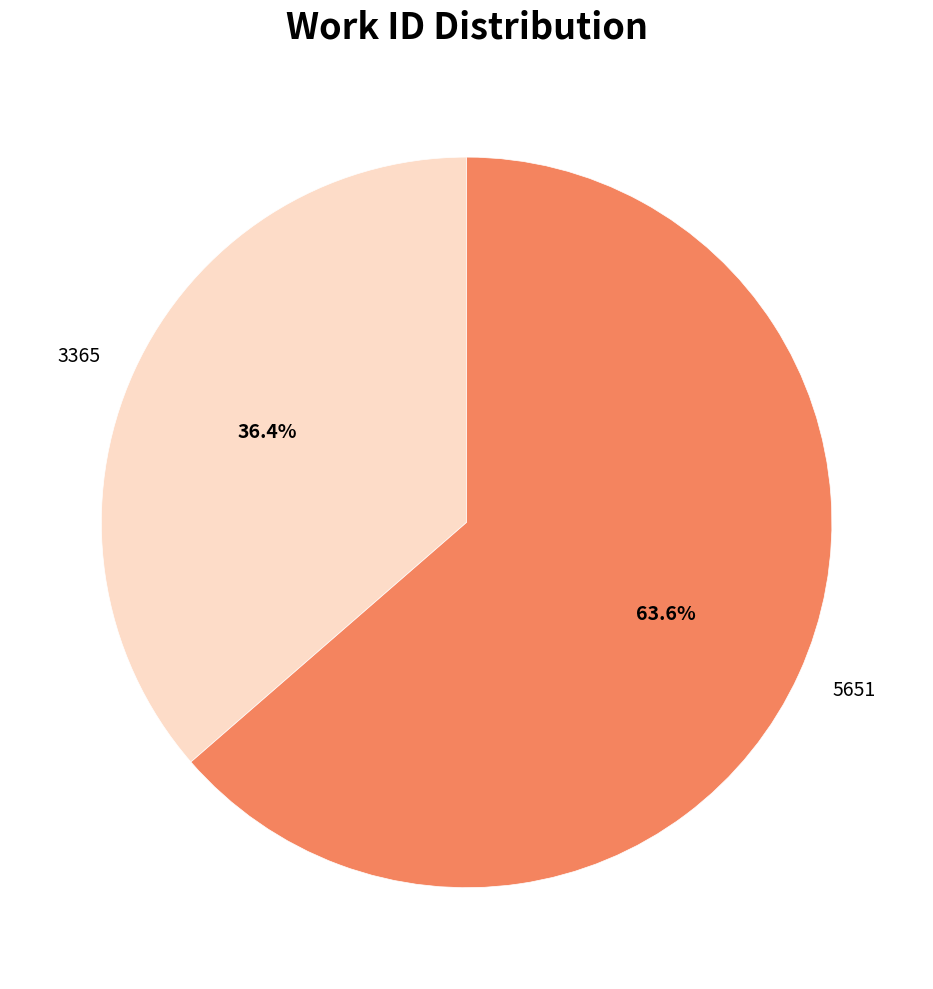

The 3365 slice represents 36% of the pie. True or false?

True